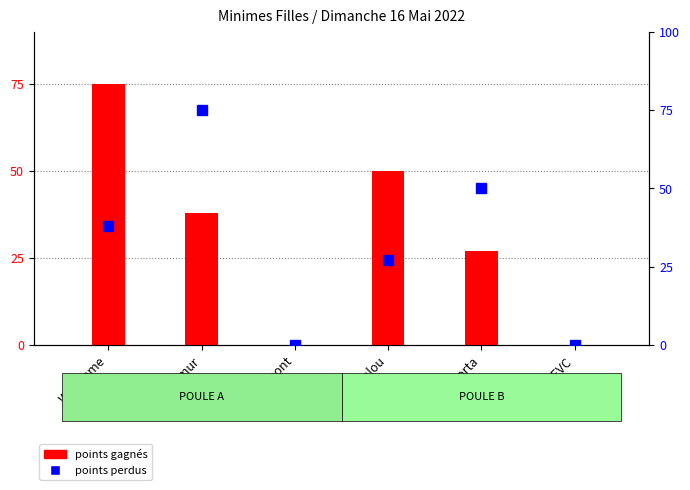

Which series has the largest range (max minus min)?

points gagnés